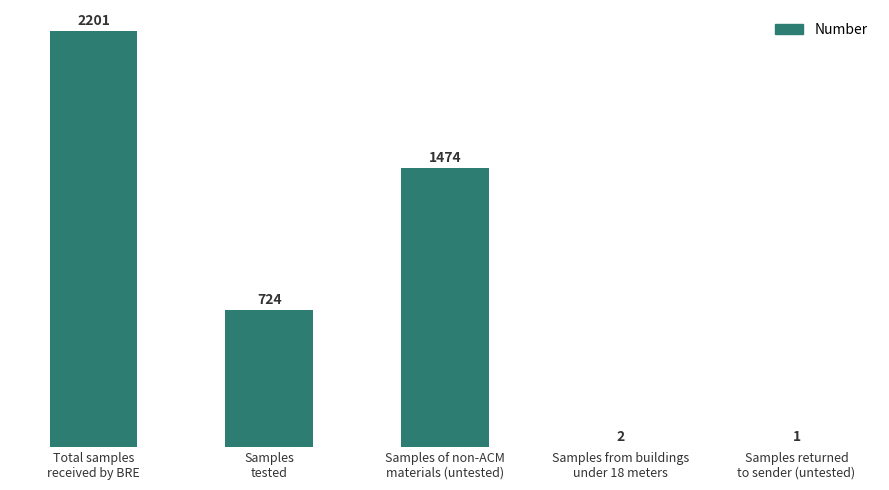

What is the average value?

880